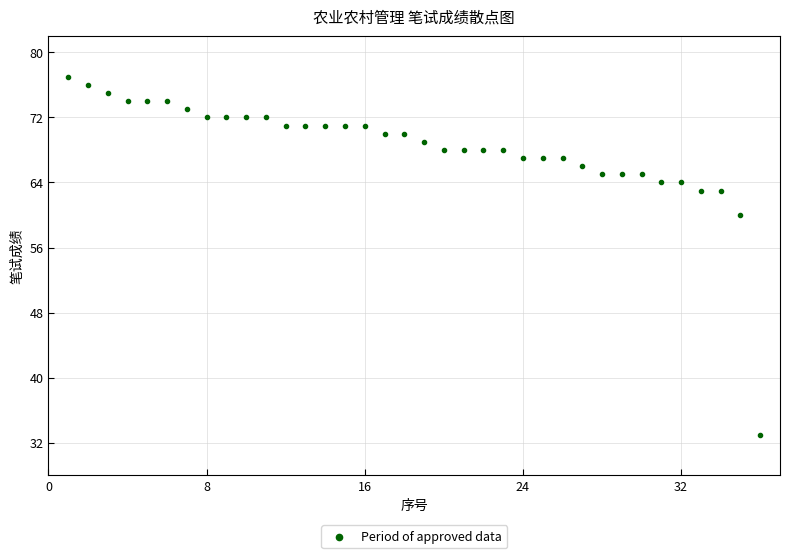

What is the range of X values (max minus min)?

35